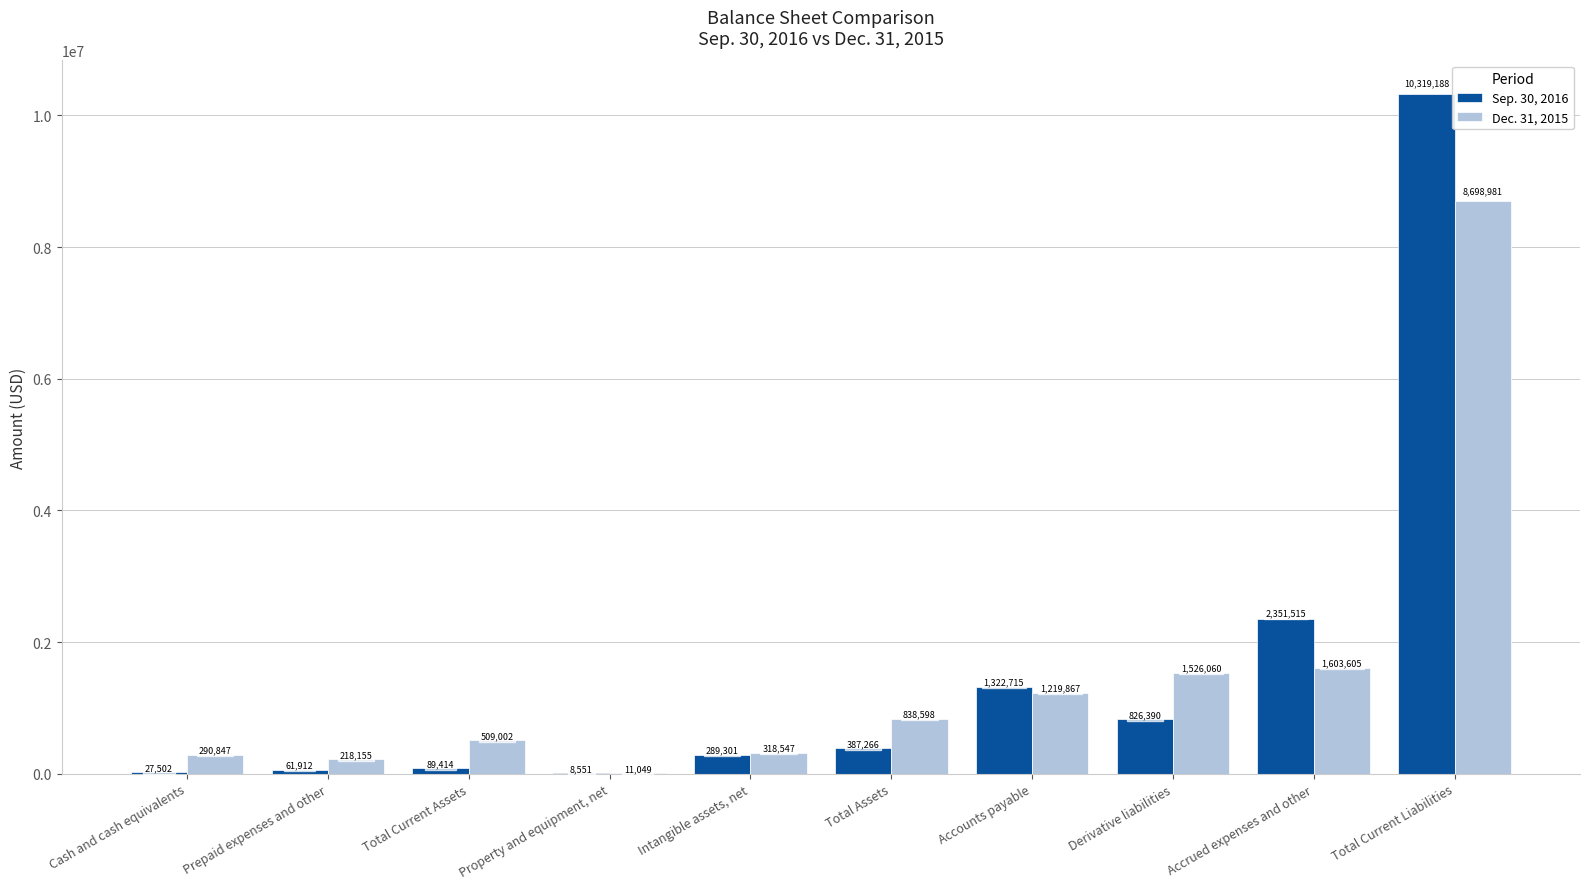

What is the approximate value of Dec. 31, 2015 at Intangible assets, net, to the nearest 10?

318550